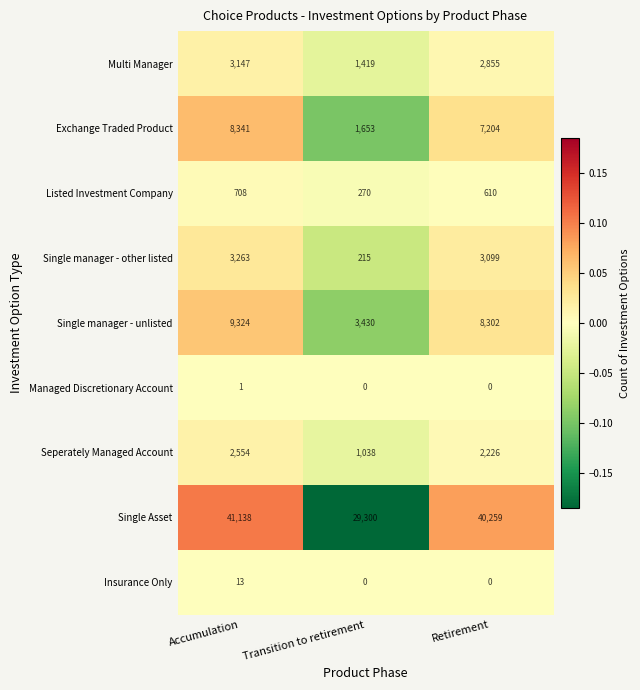

What is the smallest value displayed?

0